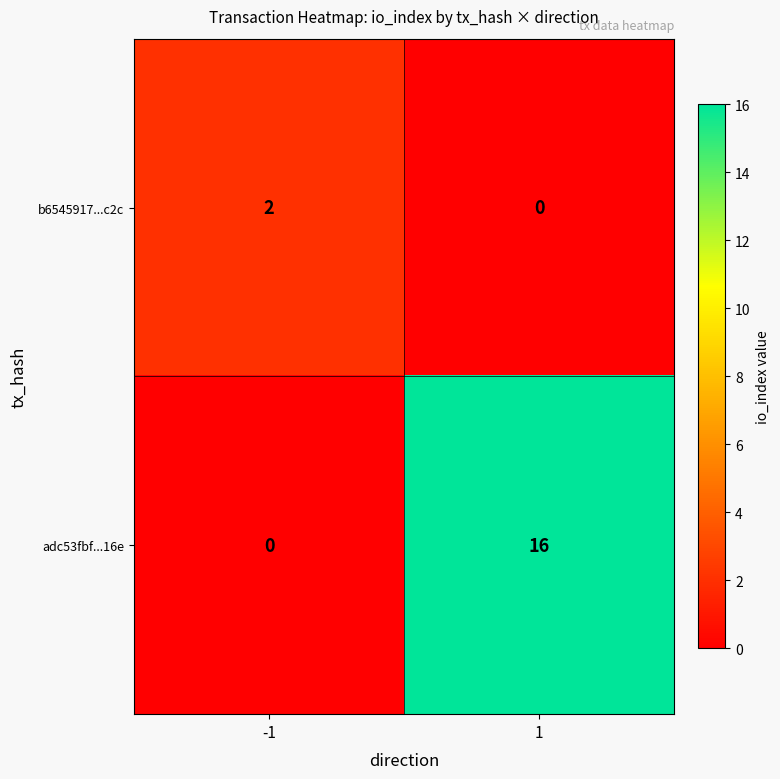

Reading left to right, extract all data points from this chart.

b6545917...c2c: 2	0
adc53fbf...16e: 0	16